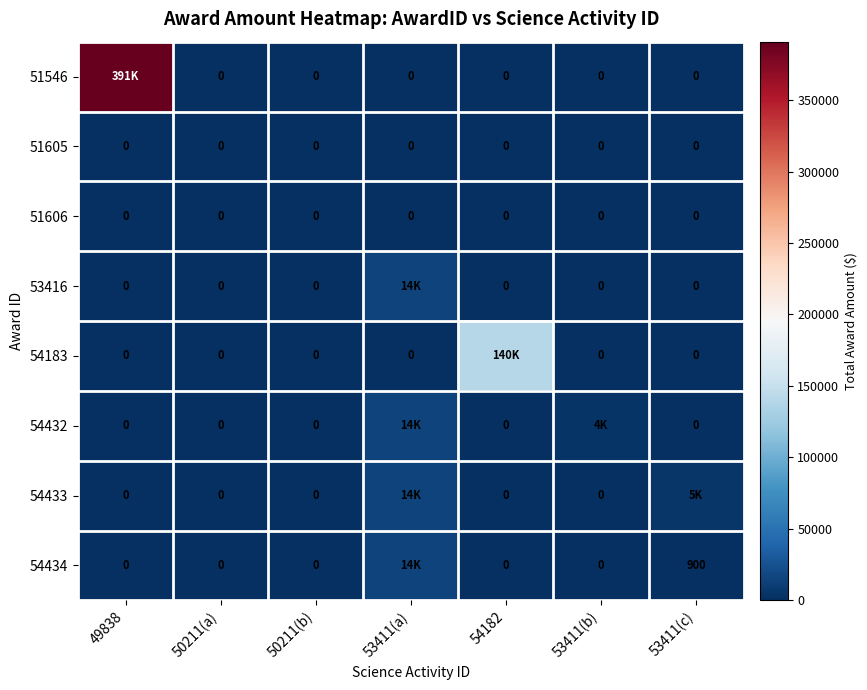

At which label does 51606 reach its peak?

49838